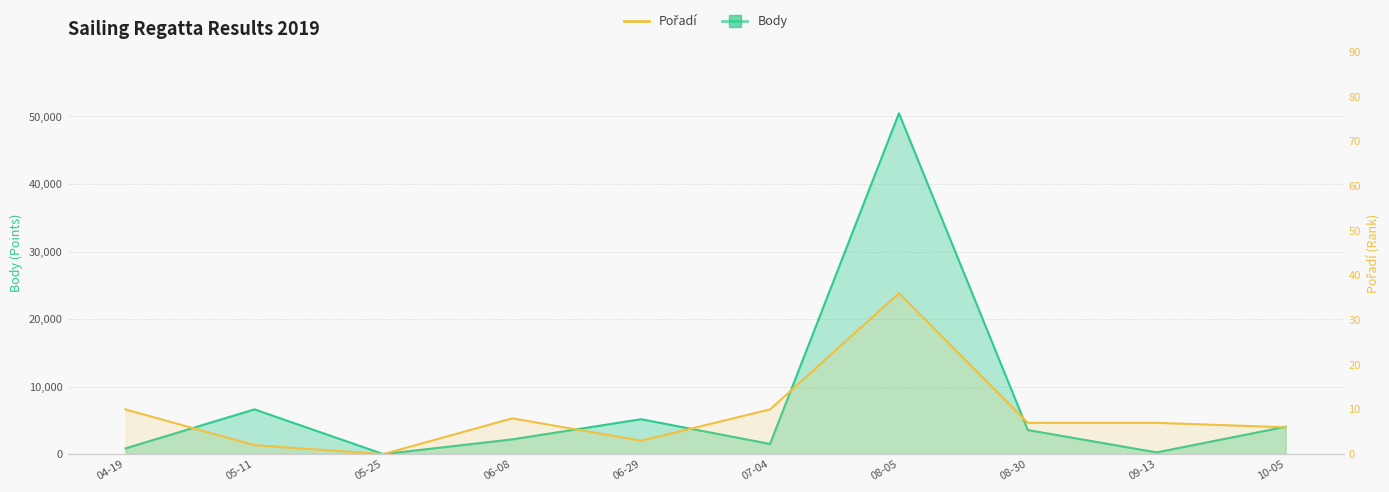

Rank the categories by value from highest to lowest.

08-05, 04-19, 07-04, 06-08, 08-30, 09-13, 10-05, 06-29, 05-11, 05-25